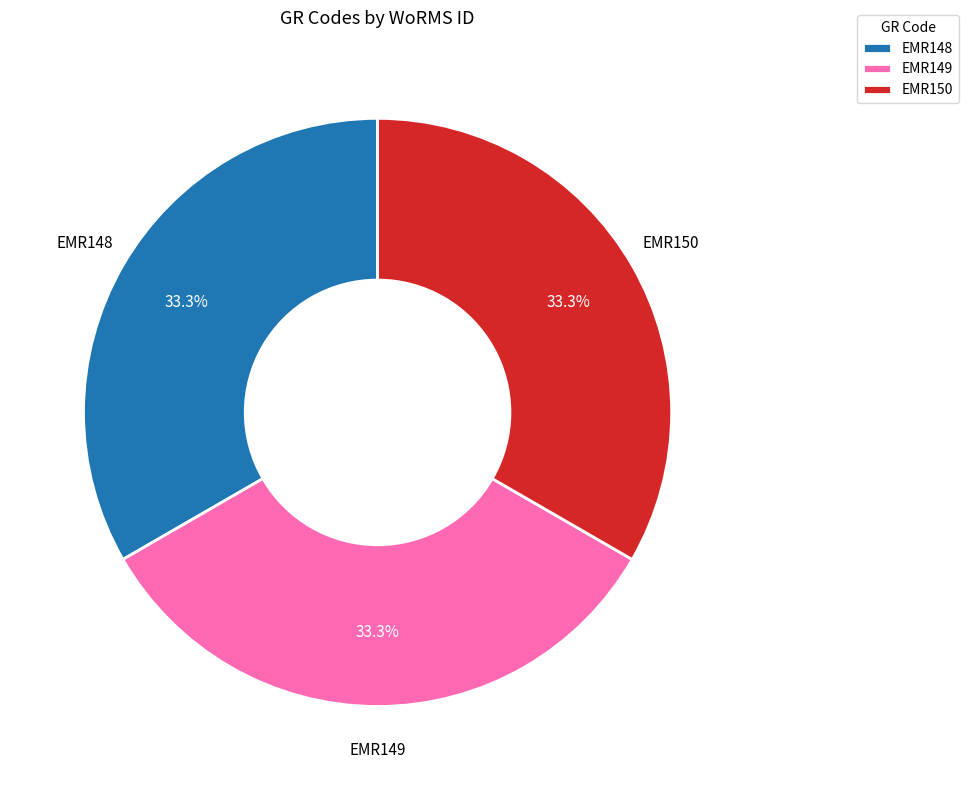

What percentage is the EMR149 slice, to the nearest percent?

33%